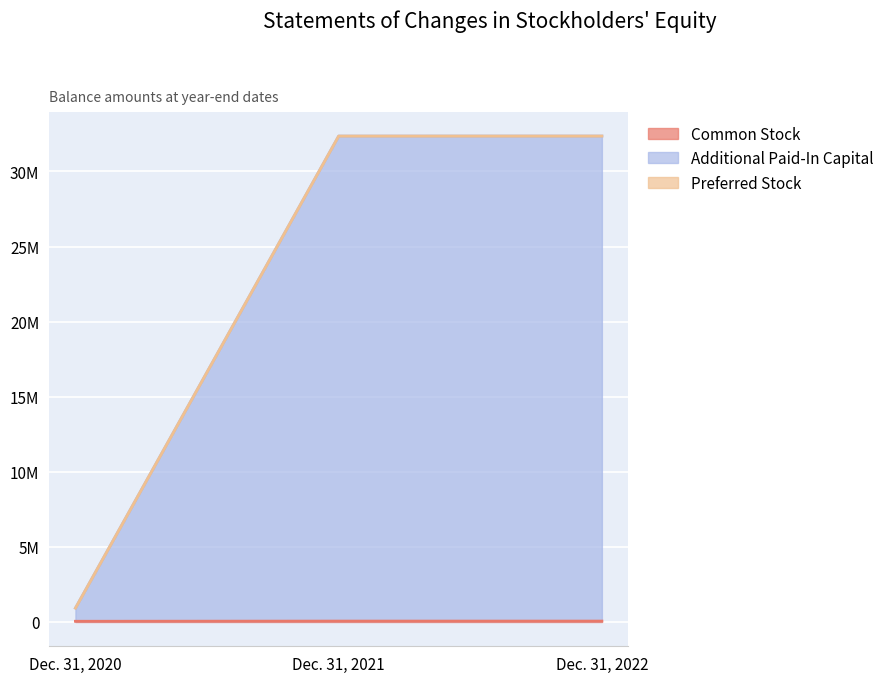

At how many categories does at least one series exceed 8136518?

2